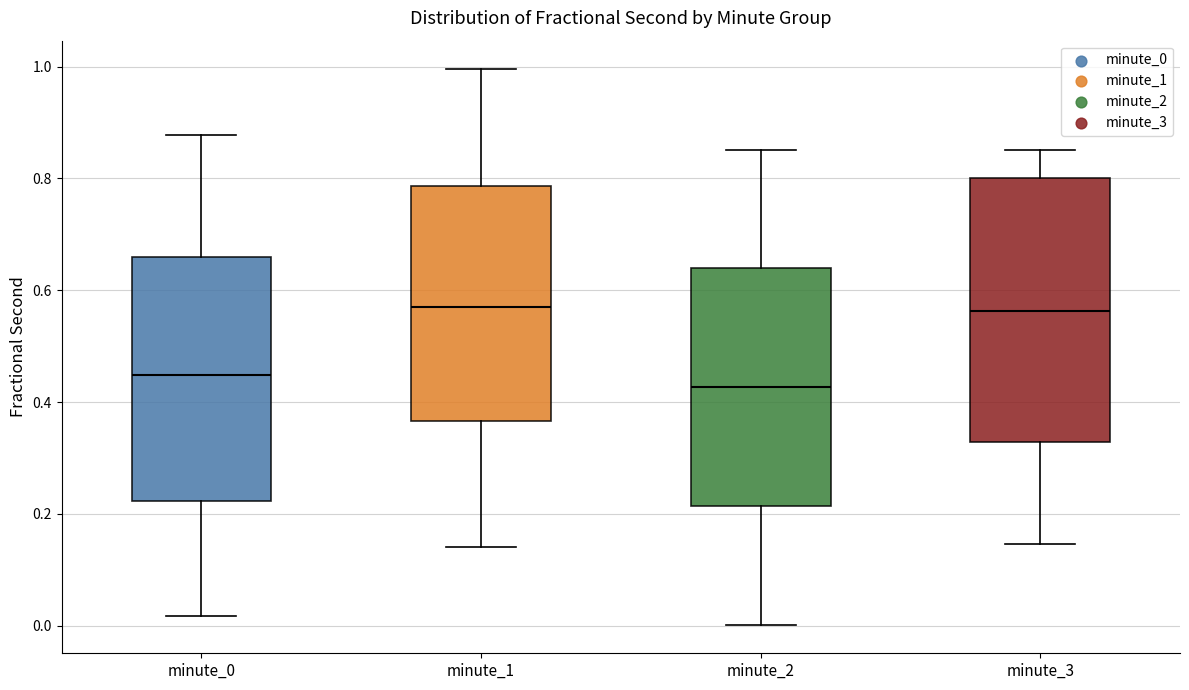

Reading left to right, read every box against the y-axis: the position of its median line, the range the box covers, and the ends of its whiskers. The values are not printed on the chart, so give them approximately, as read against the axis.

minute_0: median 0.44, box 0.22 to 0.66, whiskers 0.02 to 0.88
minute_1: median 0.56, box 0.36 to 0.78, whiskers 0.14 to 1.00
minute_2: median 0.42, box 0.22 to 0.64, whiskers 0.00 to 0.86
minute_3: median 0.56, box 0.32 to 0.80, whiskers 0.14 to 0.86